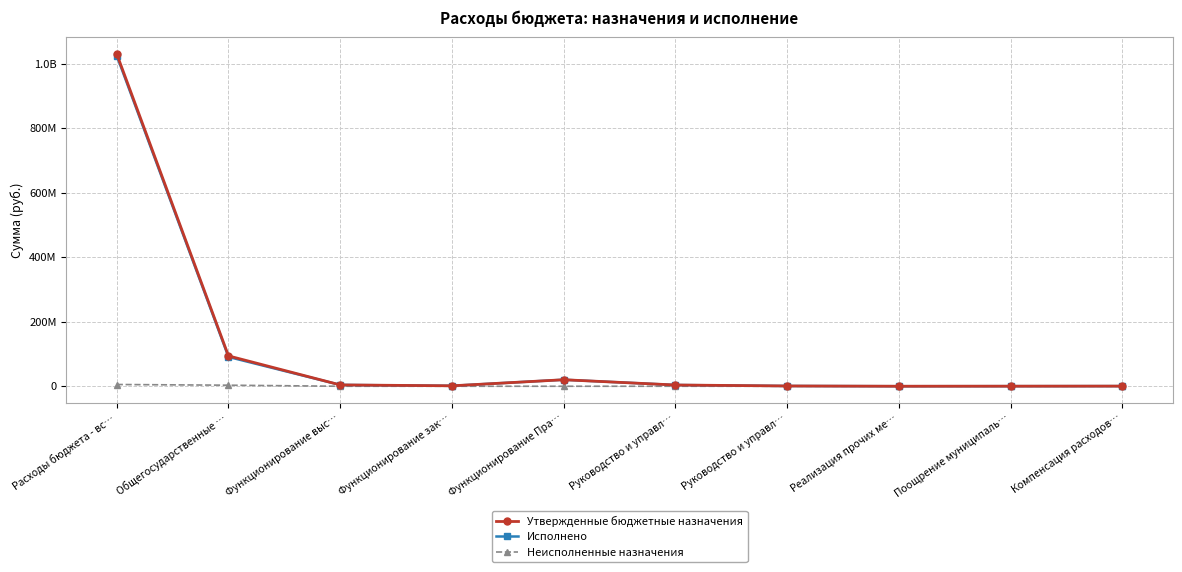

Which category has the lowest value in the Неисполненные назначения series?

Функционирование выс…